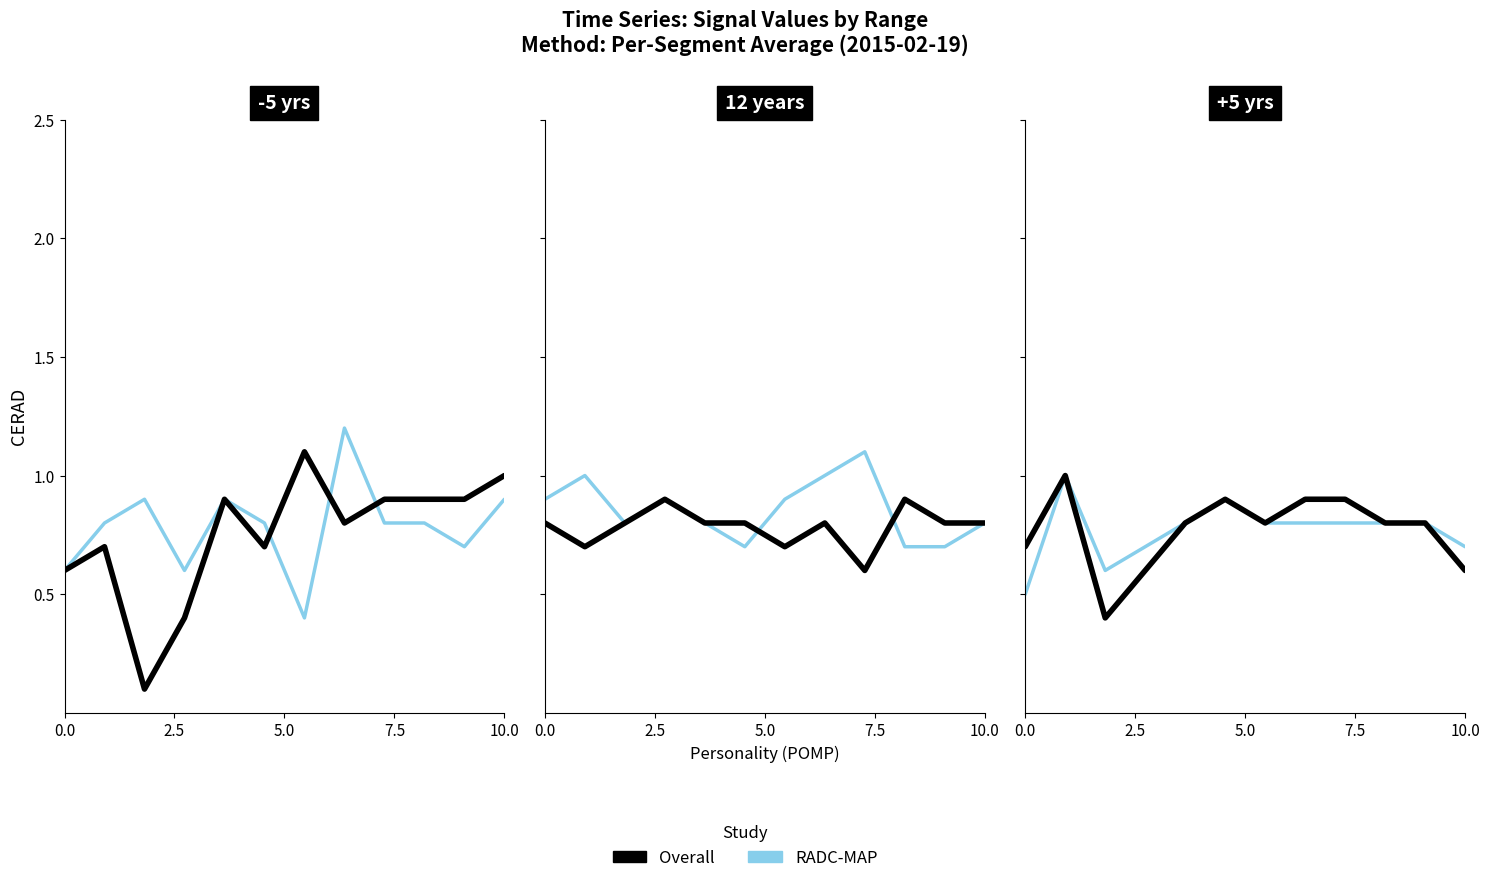

How many lines are shown in the chart?

2